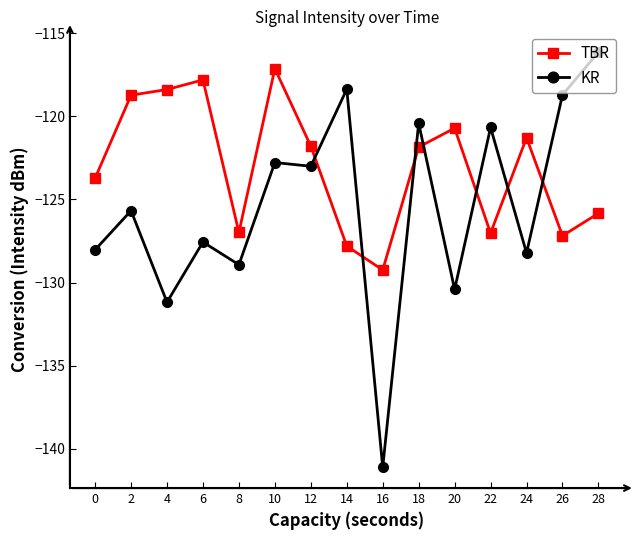

What is the difference between the highest and lowest values at 2?

6.9